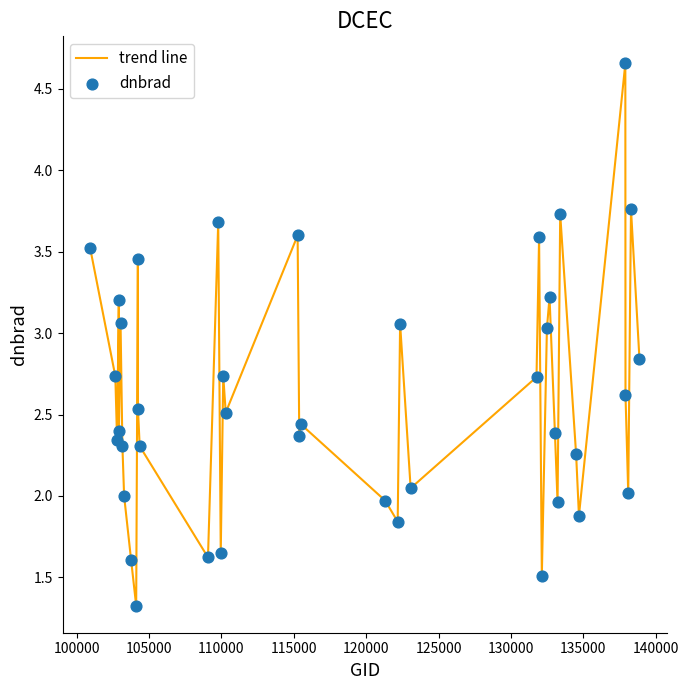

What is the smallest value displayed?

1.3